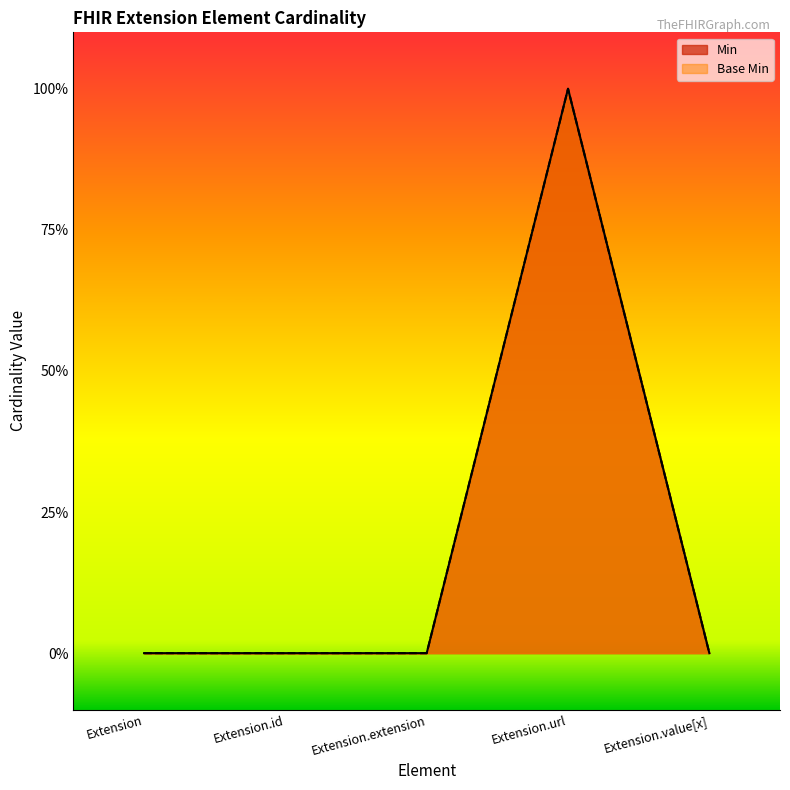

At which category does the chart reach its minimum across all series?

Extension